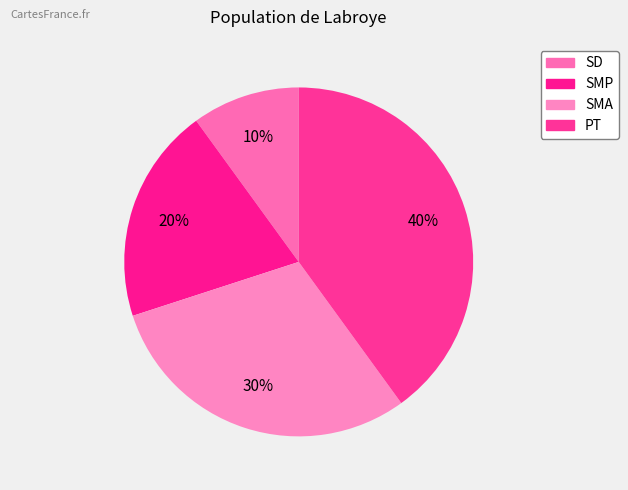

True or false: SMP accounts for 34% of the total.

False